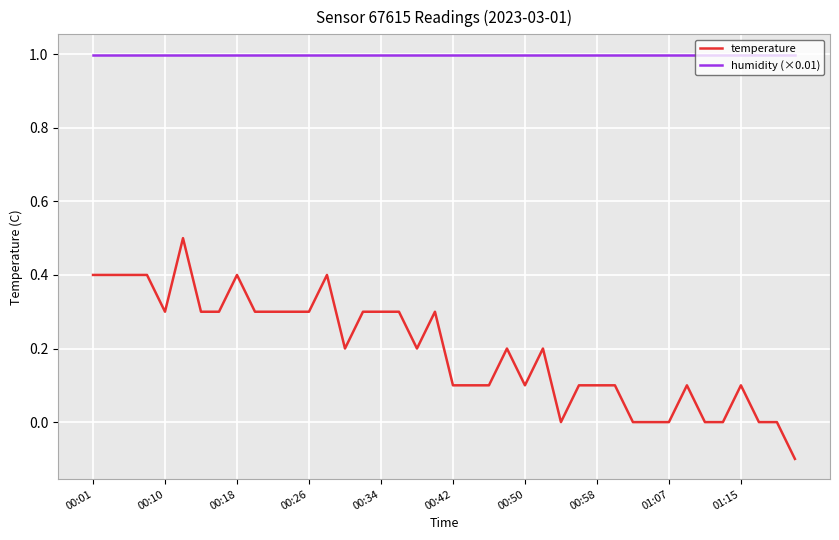

Which series has the widest spread of values?

temperature